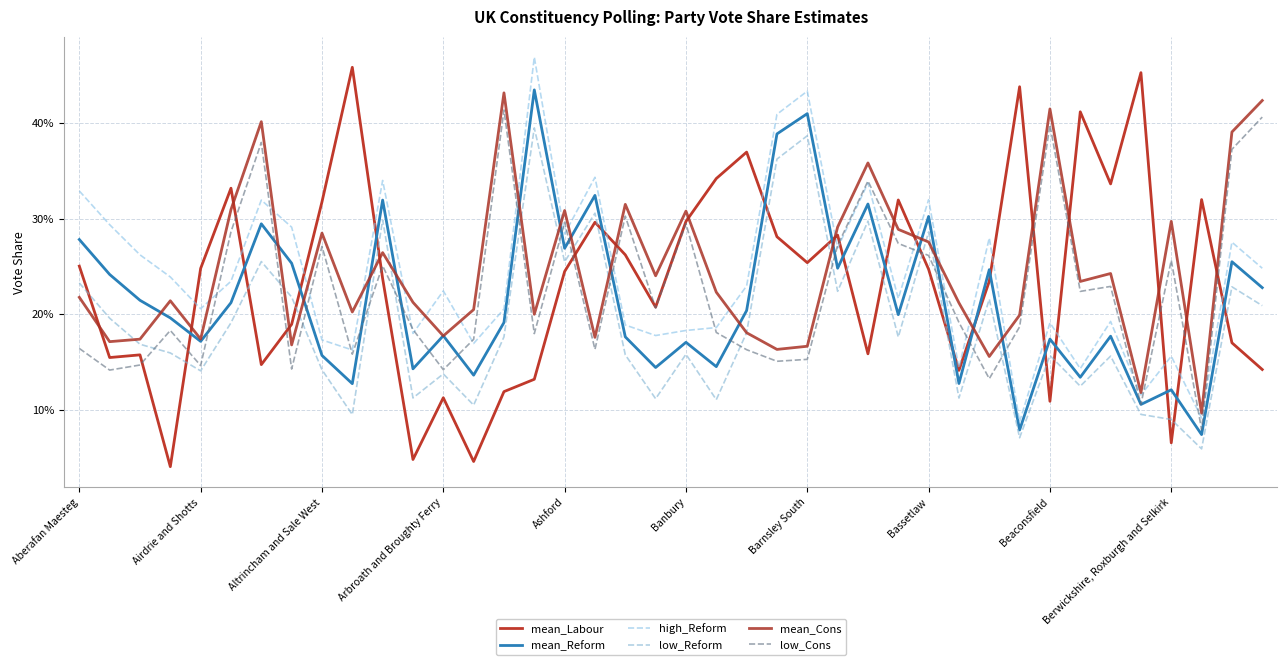

Reading left to right, what are all the values shown in this chart?

mean_Labour: 0.3	0.2	0.2	0.0	0.2	0.3	0.1	0.2	0.3	0.5	0.2	0.0	0.1	0.0	0.1	0.1	0.2	0.3	0.3	0.2	0.3	0.3	0.4	0.3	0.3	0.3	0.2	0.3	0.2	0.1	0.2	0.4	0.1	0.4	0.3	0.5	0.1	0.3	0.2	0.1
mean_Reform: 0.3	0.2	0.2	0.2	0.2	0.2	0.3	0.3	0.2	0.1	0.3	0.1	0.2	0.1	0.2	0.4	0.3	0.3	0.2	0.1	0.2	0.1	0.2	0.4	0.4	0.2	0.3	0.2	0.3	0.1	0.2	0.1	0.2	0.1	0.2	0.1	0.1	0.1	0.3	0.2
high_Reform: 0.3	0.3	0.3	0.2	0.2	0.2	0.3	0.3	0.2	0.2	0.3	0.2	0.2	0.2	0.2	0.5	0.3	0.3	0.2	0.2	0.2	0.2	0.2	0.4	0.4	0.3	0.3	0.2	0.3	0.1	0.3	0.1	0.2	0.1	0.2	0.1	0.2	0.1	0.3	0.2
low_Reform: 0.2	0.2	0.2	0.2	0.1	0.2	0.3	0.2	0.1	0.1	0.3	0.1	0.1	0.1	0.2	0.4	0.3	0.3	0.2	0.1	0.2	0.1	0.2	0.4	0.4	0.2	0.3	0.2	0.3	0.1	0.2	0.1	0.2	0.1	0.2	0.1	0.1	0.1	0.2	0.2
mean_Cons: 0.2	0.2	0.2	0.2	0.2	0.3	0.4	0.2	0.3	0.2	0.3	0.2	0.2	0.2	0.4	0.2	0.3	0.2	0.3	0.2	0.3	0.2	0.2	0.2	0.2	0.3	0.4	0.3	0.3	0.2	0.2	0.2	0.4	0.2	0.2	0.1	0.3	0.1	0.4	0.4
low_Cons: 0.2	0.1	0.1	0.2	0.1	0.3	0.4	0.1	0.3	0.2	0.3	0.2	0.1	0.2	0.4	0.2	0.3	0.2	0.3	0.2	0.3	0.2	0.2	0.2	0.2	0.3	0.3	0.3	0.3	0.2	0.1	0.2	0.4	0.2	0.2	0.1	0.3	0.1	0.4	0.4